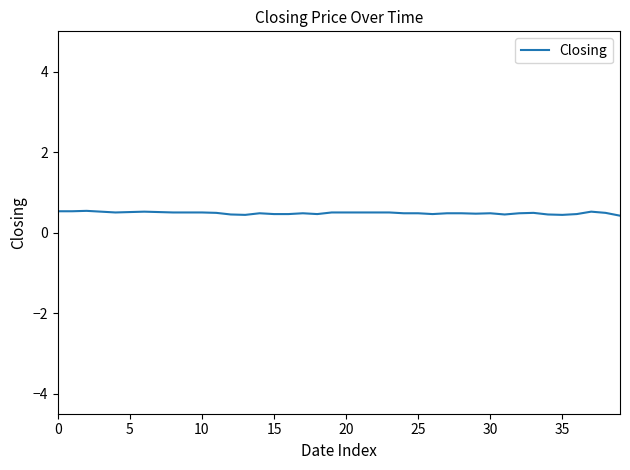

What is the smallest value displayed?

0.4